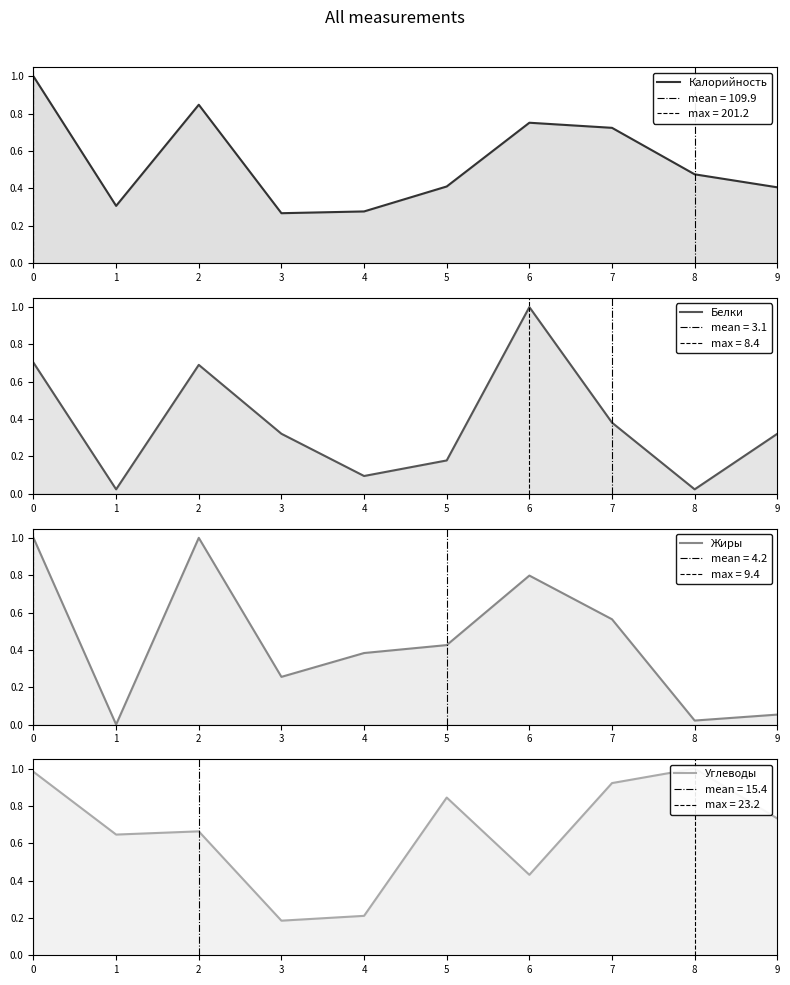

True or false: Углеводы has more than 2 points higher than both neighbors.

True